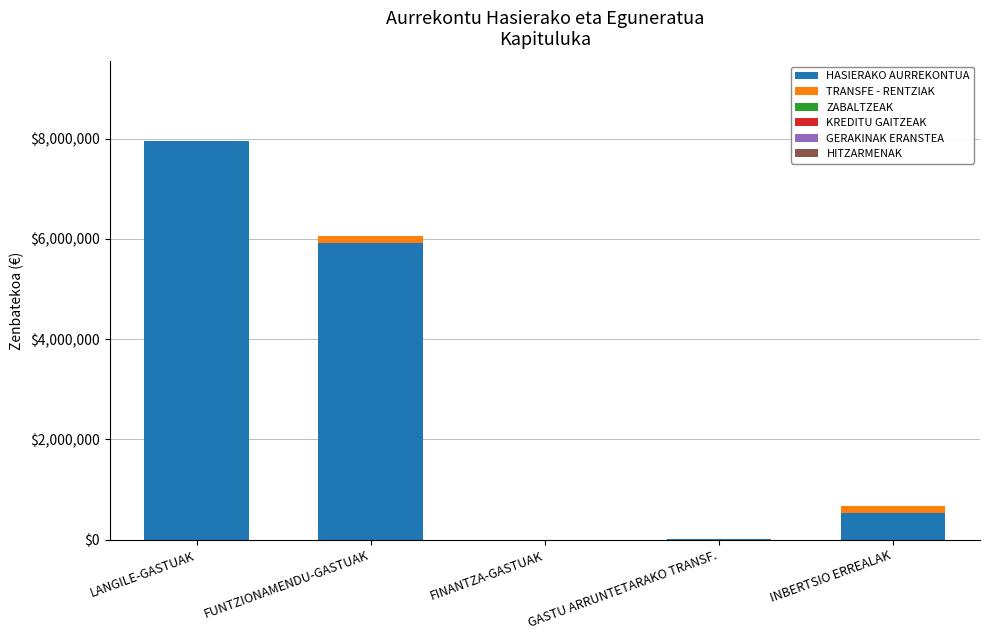

What position from the right is FUNTZIONAMENDU-GASTUAK?

4